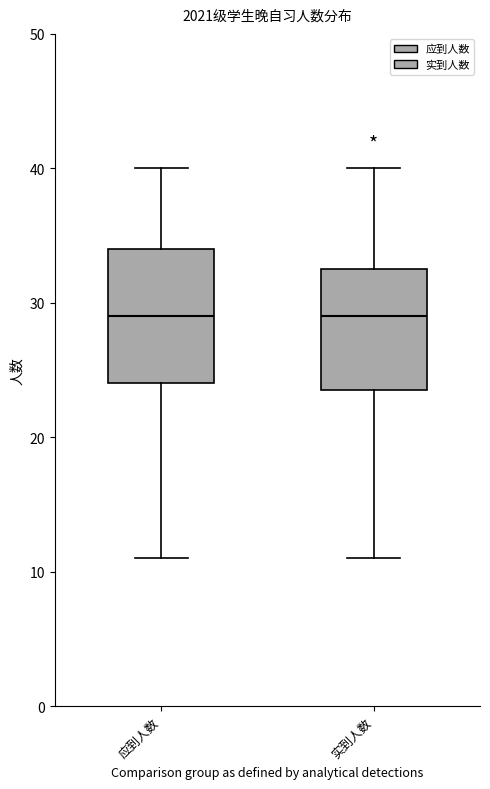

Reading left to right, read every box against the y-axis: the position of its median line, the range the box covers, and the ends of its whiskers. The values are not printed on the chart, so give them approximately, as read against the axis.

应到人数: median 29, box 24 to 34, whiskers 11 to 40
实到人数: median 29, box 24 to 33, whiskers 11 to 40